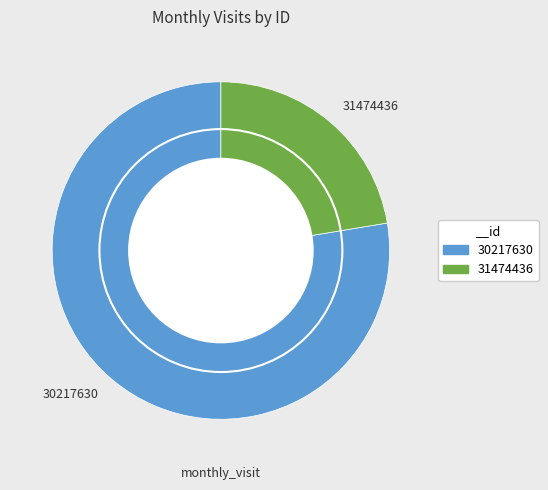

What is the smallest slice in the pie chart?

31474436